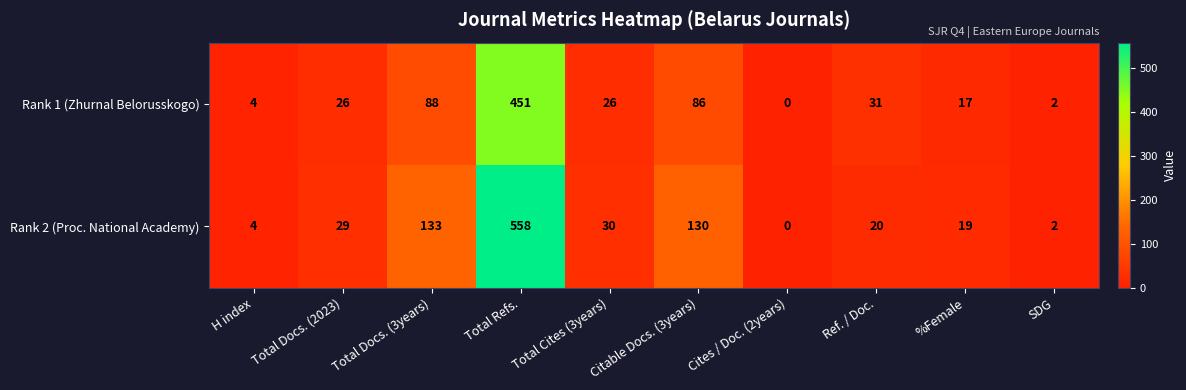

Which series changed the most between Total Docs. (2023) and %Female?

Rank 2 (Proc. National Academy)